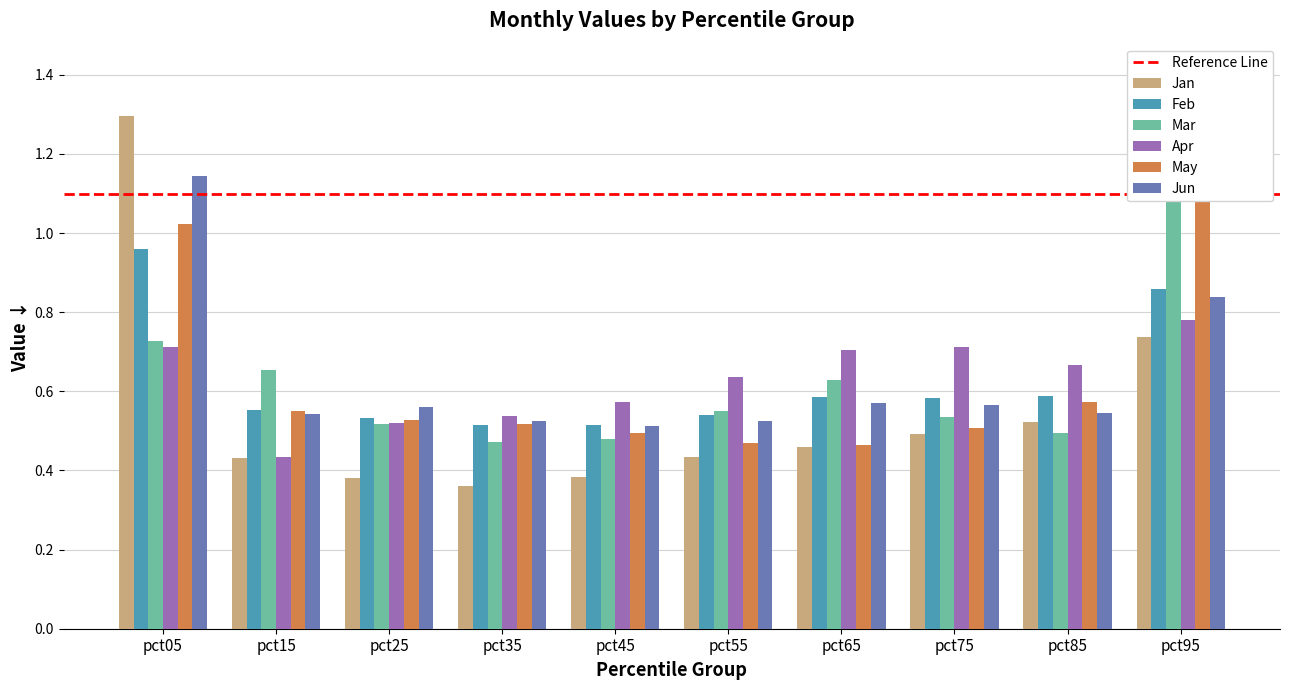

The Feb series shows 0.8 at pct45. True or false?

False